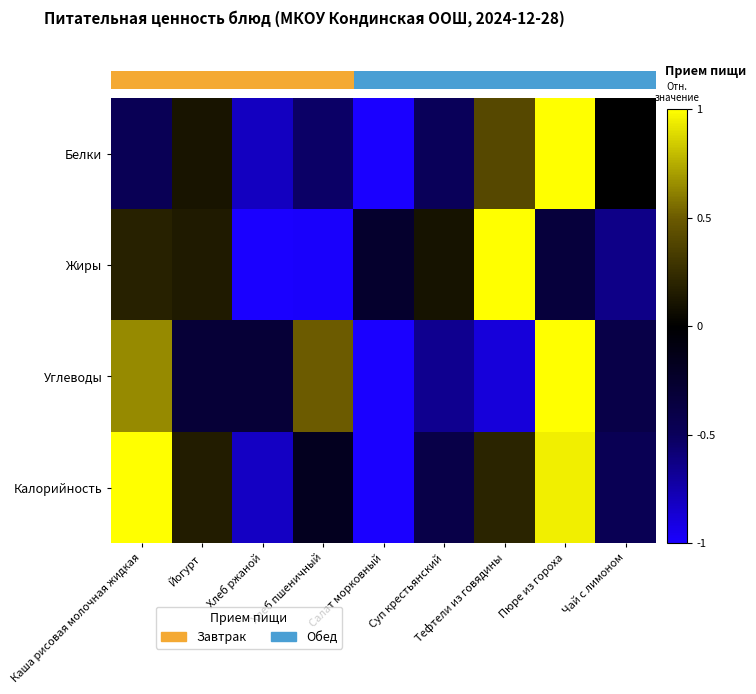

How many negative values does the Белки series have?

6